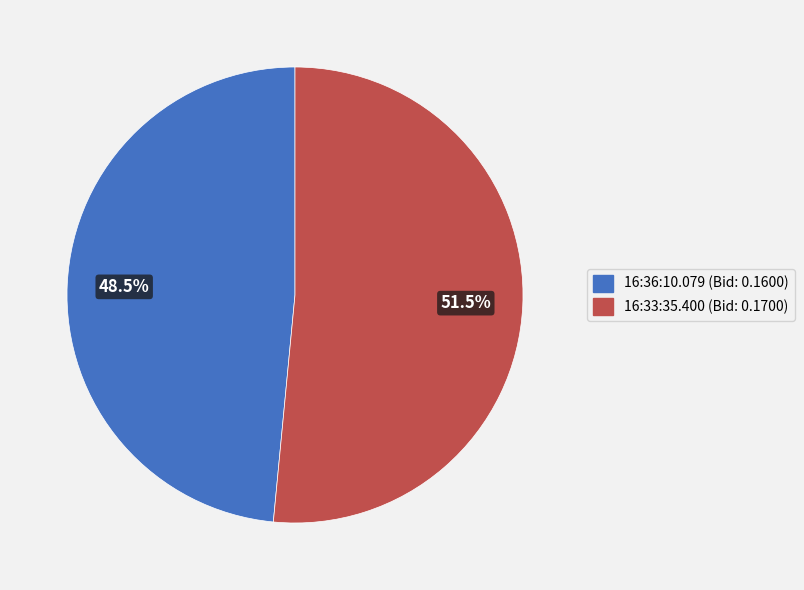

How many slices are in this pie chart?

2